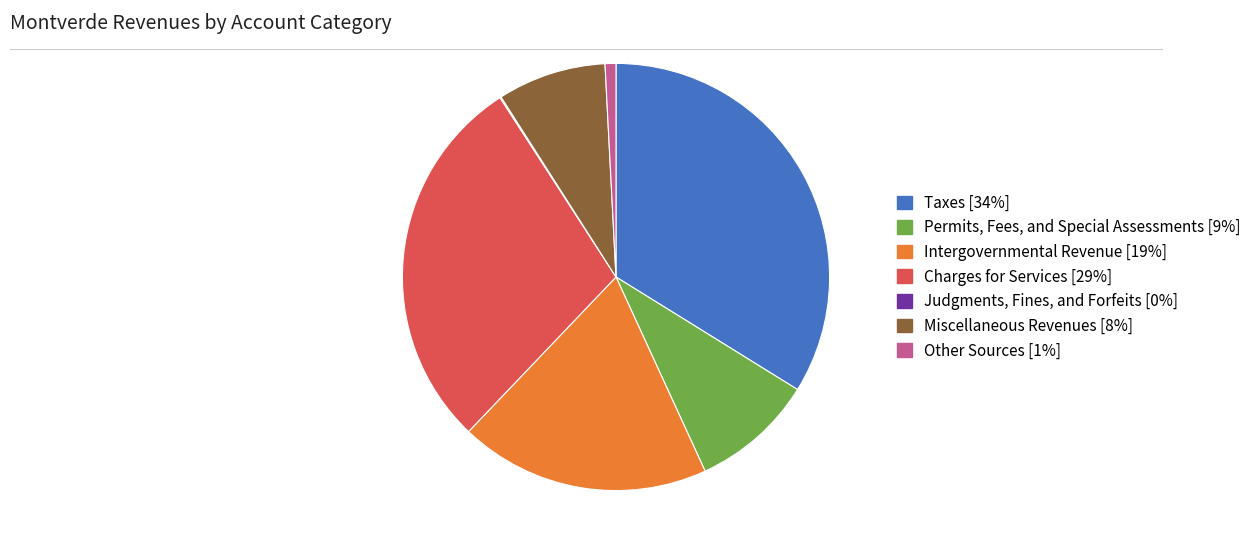

True or false: Taxes accounts for 34% of the total.

True